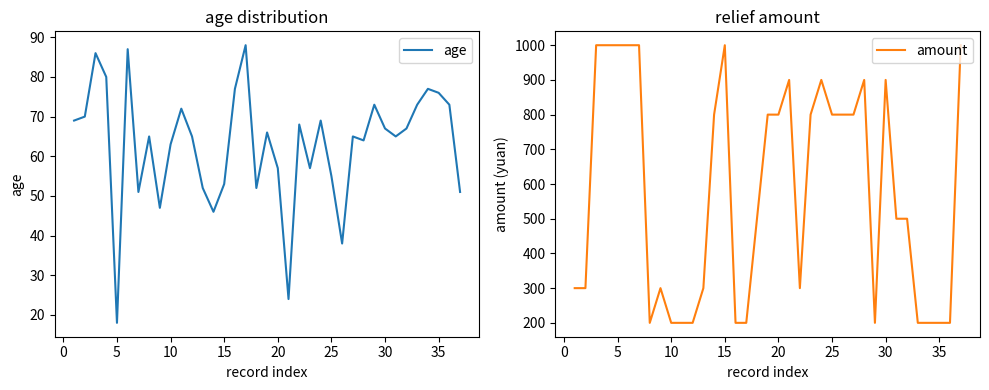

True or false: age and amount intersect in this chart.

False